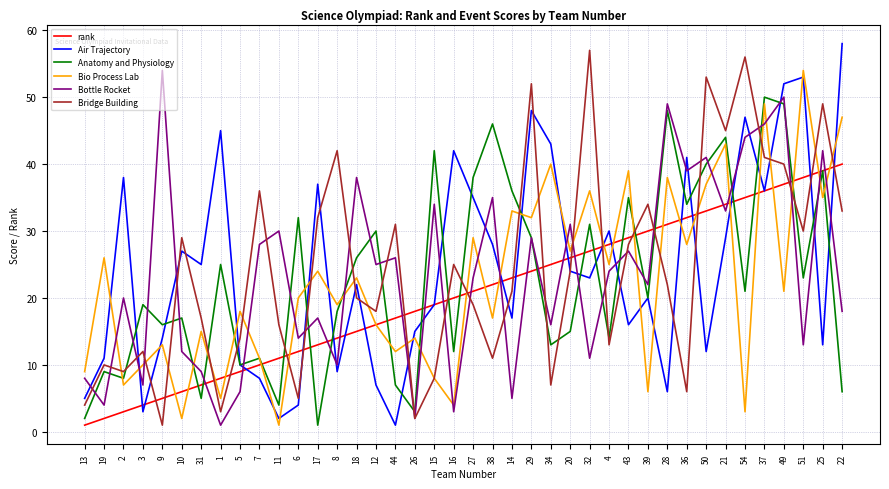

How many intersections are there between Air Trajectory and Bio Process Lab?

23